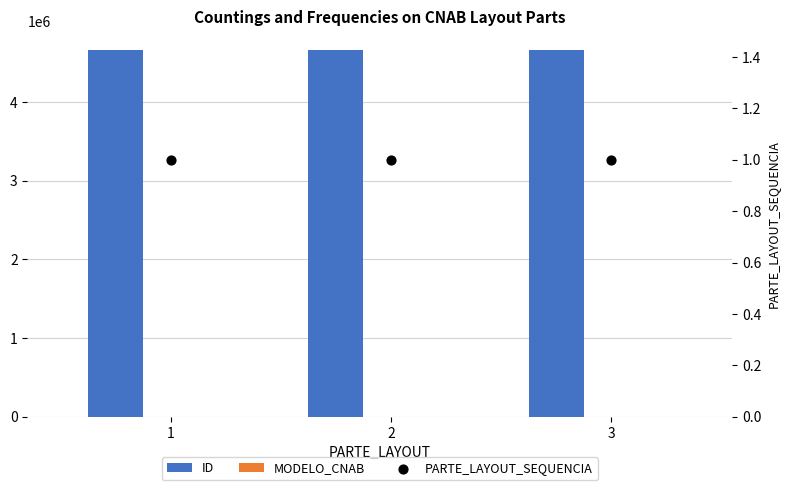

Is the value of PARTE_LAYOUT_SEQUENCIA at 1 greater than the value of MODELO_CNAB at 1?

No